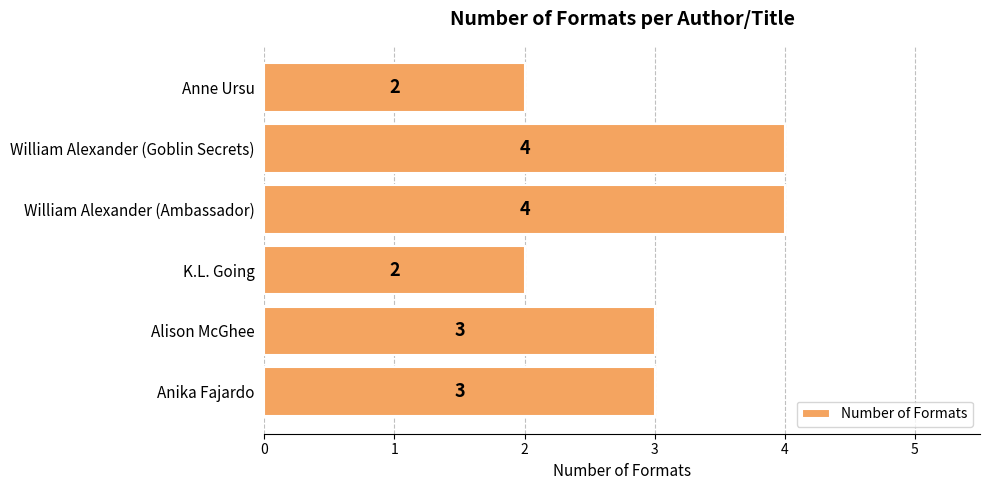

What is the sum of the values at Anne Ursu and Alison McGhee?

5